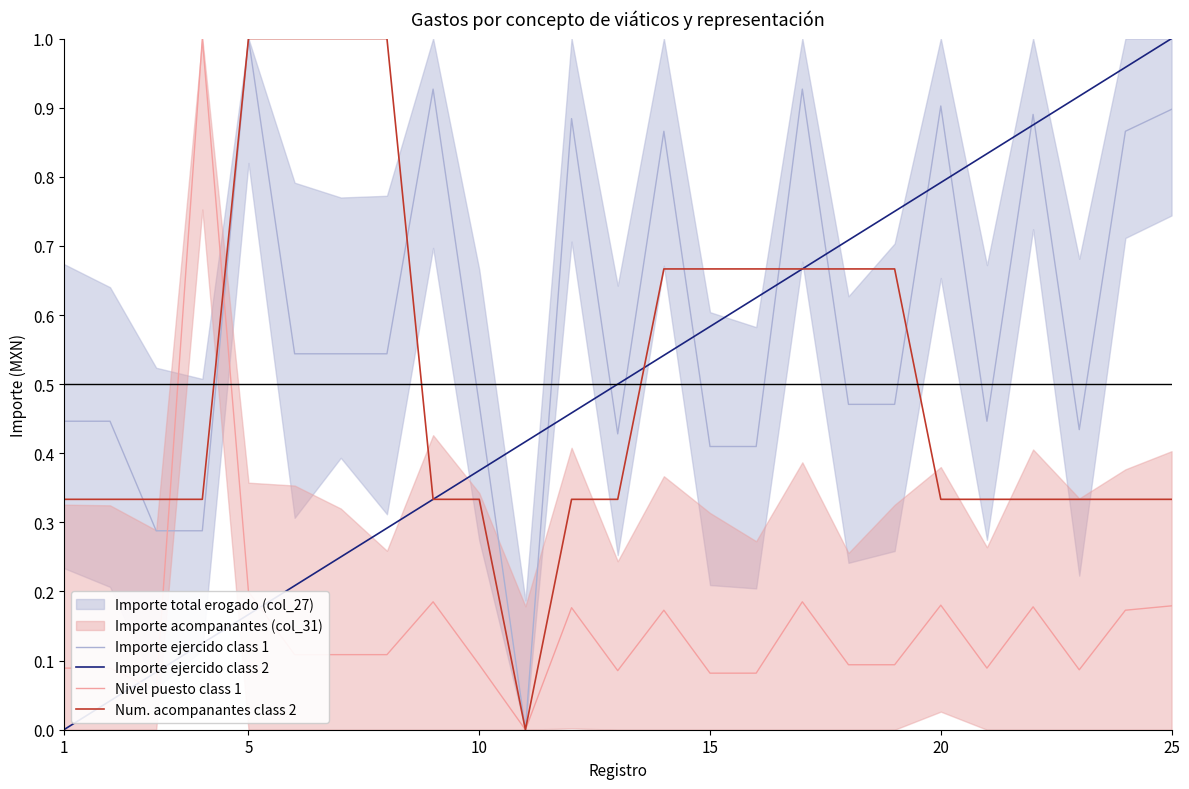

The value of Num. acompanantes class 2 at 5 is 0.4. True or false?

False